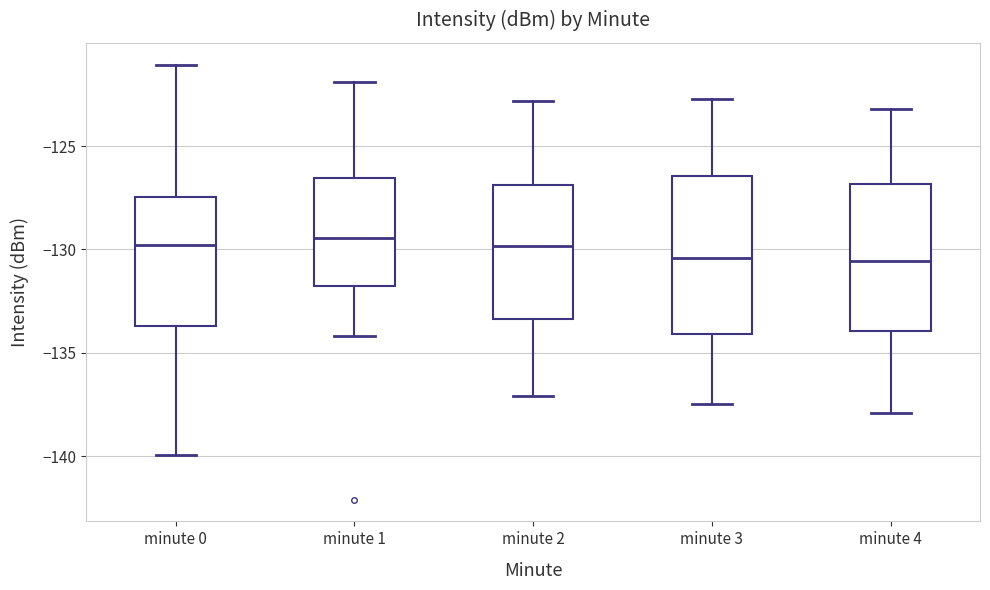

Reading left to right, transcribe this box plot: for each box, give where its median line is, the range the box spans, and where its two whiskers end, as read against the y-axis. The values are not printed on the chart, so give them approximately, as read against the axis.

minute 0: median -130.0, box -133.5 to -127.5, whiskers -140.0 to -121.0
minute 1: median -129.5, box -132.0 to -126.5, whiskers -134.0 to -122.0
minute 2: median -130.0, box -133.5 to -127.0, whiskers -137.0 to -123.0
minute 3: median -130.5, box -134.0 to -126.5, whiskers -137.5 to -122.5
minute 4: median -130.5, box -134.0 to -127.0, whiskers -138.0 to -123.0